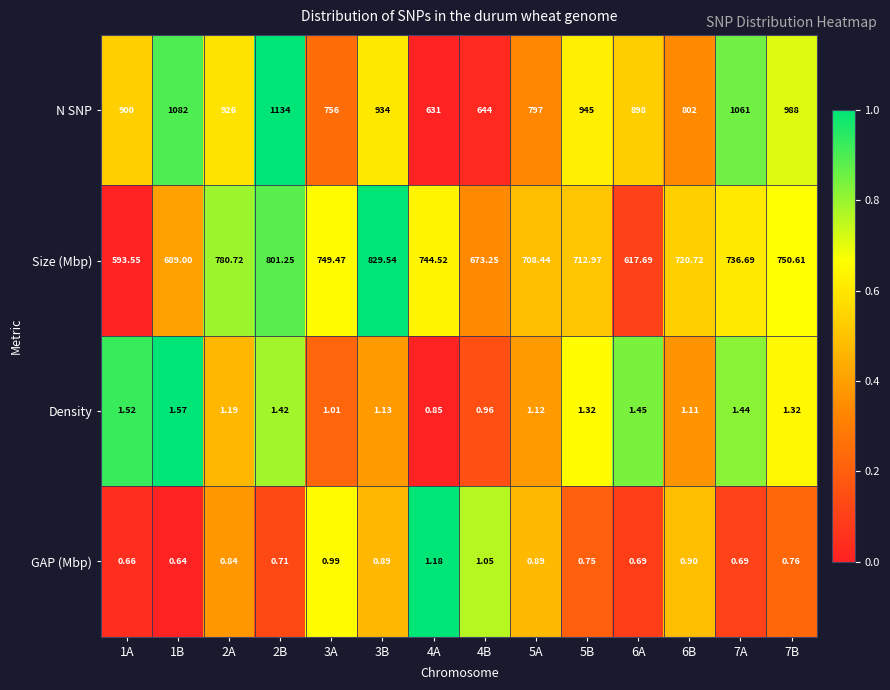

List the series in order of their peak value, lowest first.

GAP (Mbp), Density, Size (Mbp), N SNP